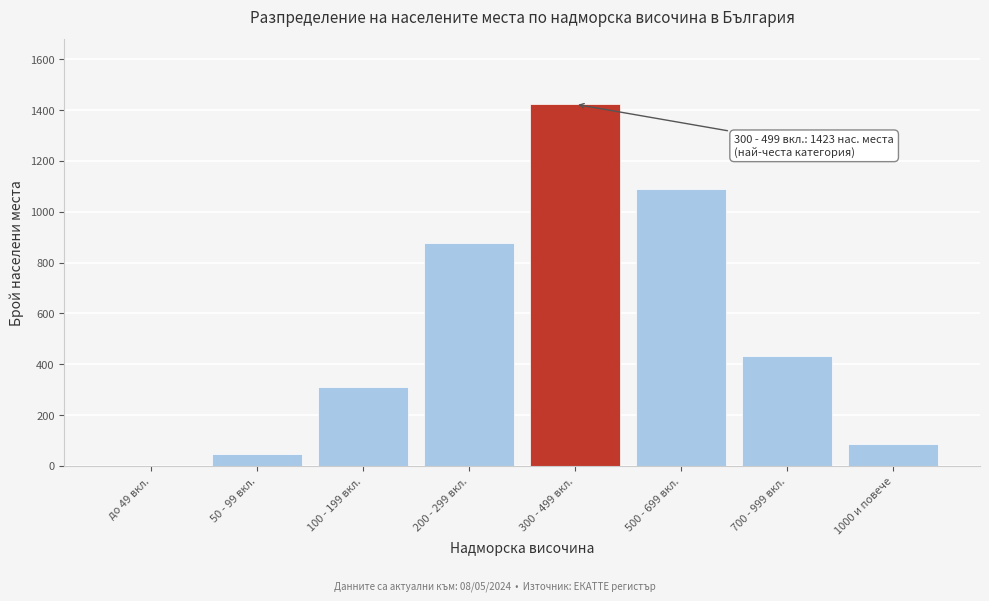

Reading left to right, what are all the values shown in this chart?

до 49 вкл.=0	50 - 99 вкл.=47	100 - 199 вкл.=312	200 - 299 вкл.=876	300 - 499 вкл.=1423	500 - 699 вкл.=1089	700 - 999 вкл.=432	1000 и повече=88